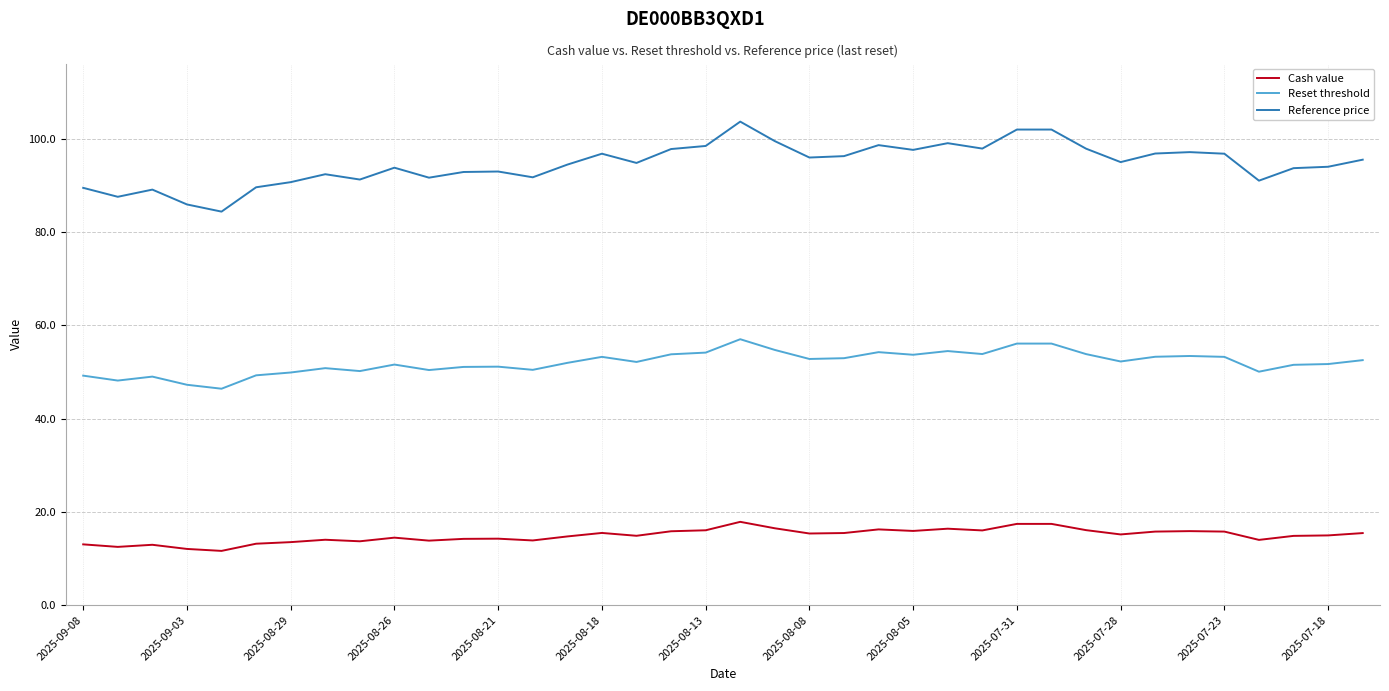

What is the maximum value shown in the chart?

103.7